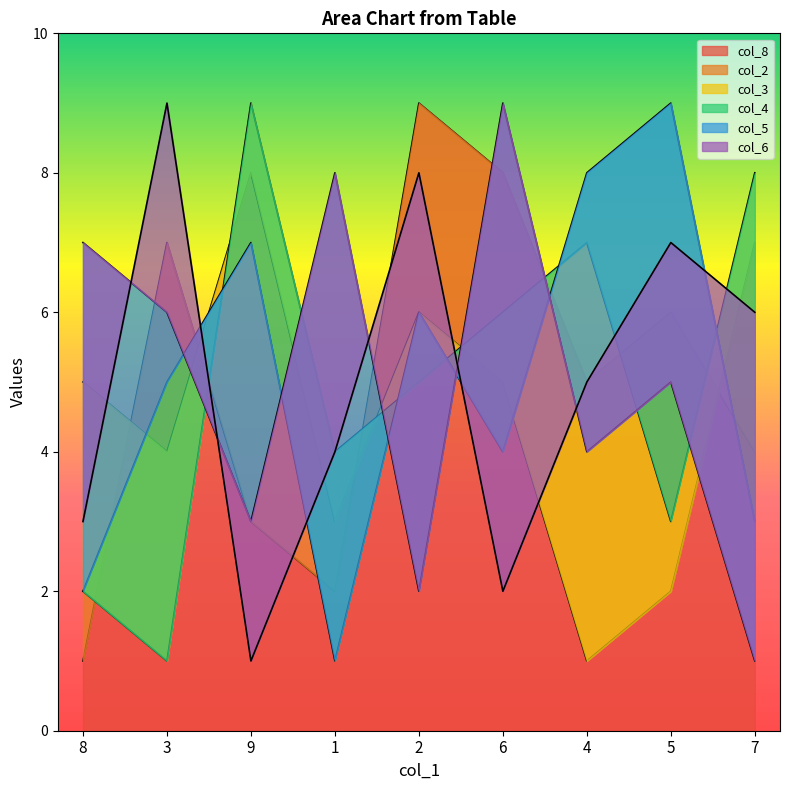

What is the label of the 8th point from the right?

3